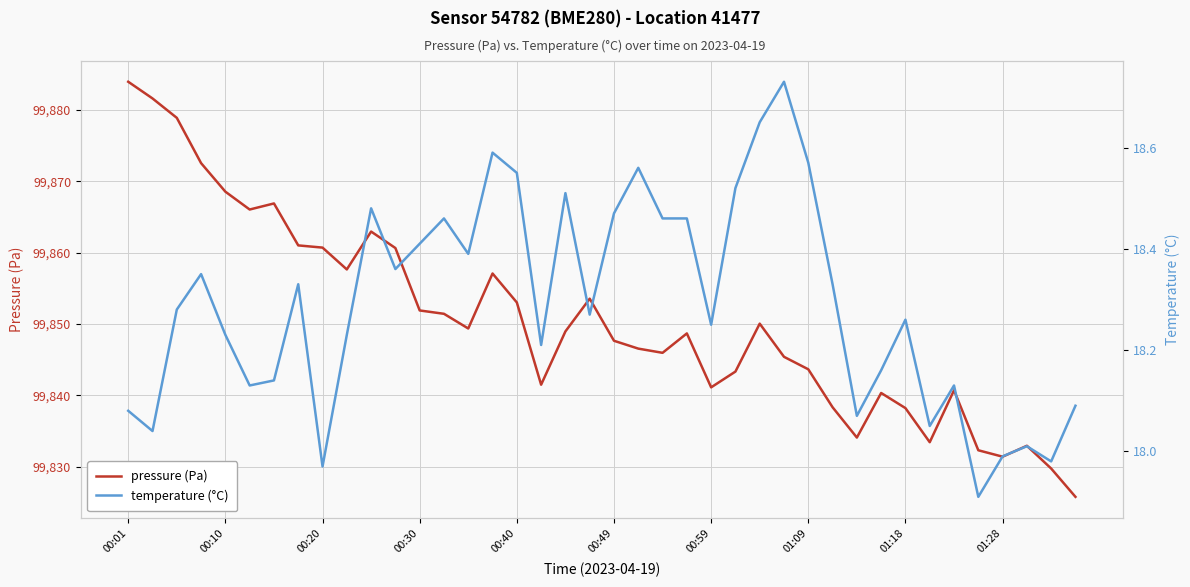

At which category does the chart reach its peak across all series?

00:01